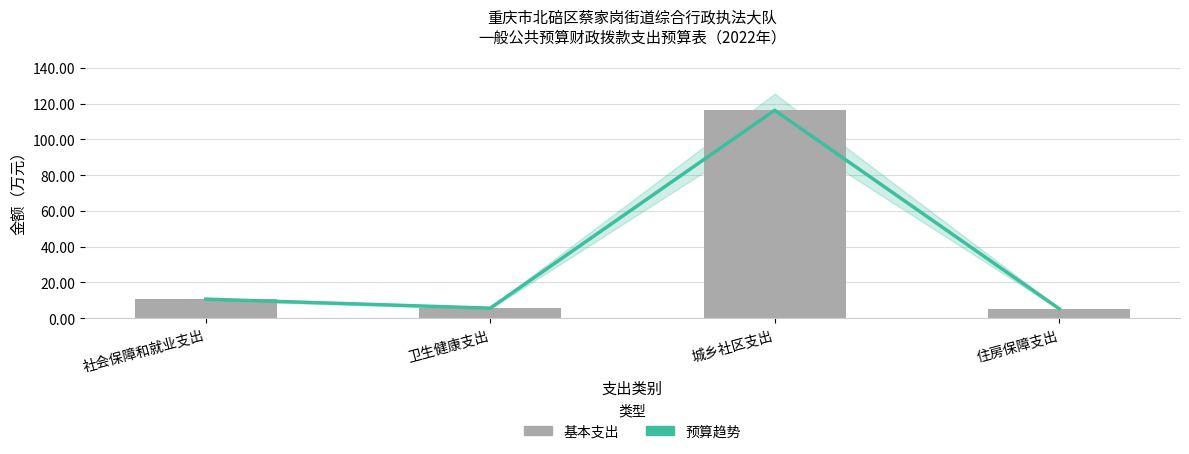

What is the sum of all 预算趋势 values?

137.9